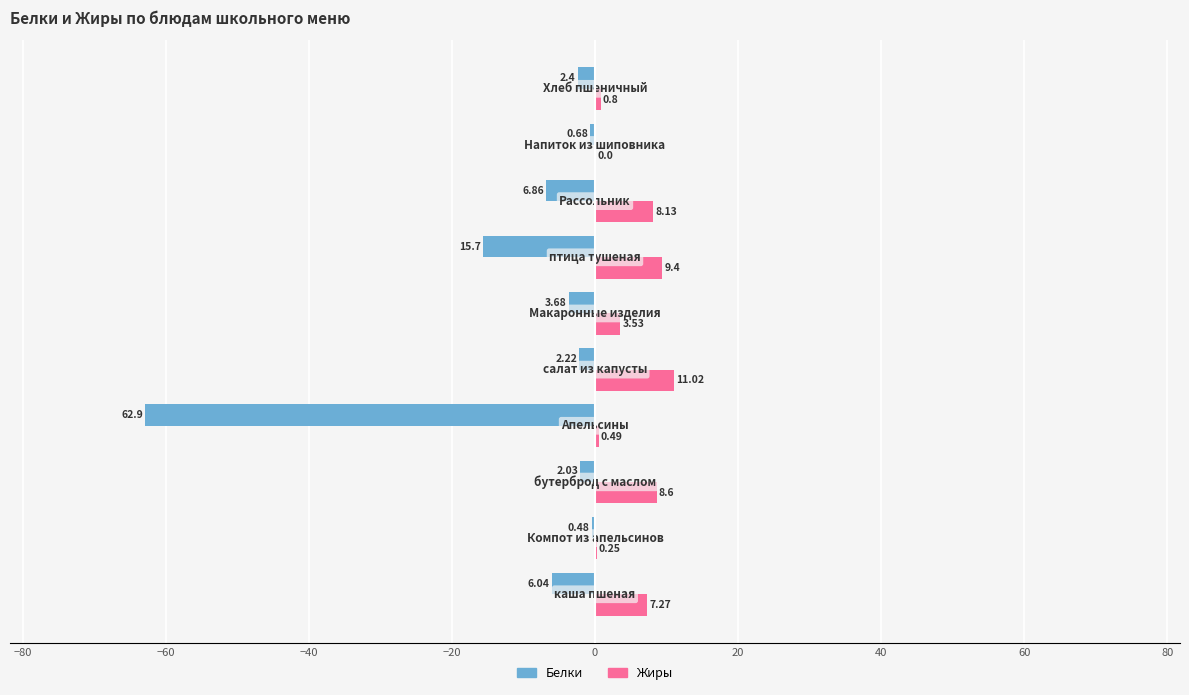

Which series has the largest total across all categories?

Жиры